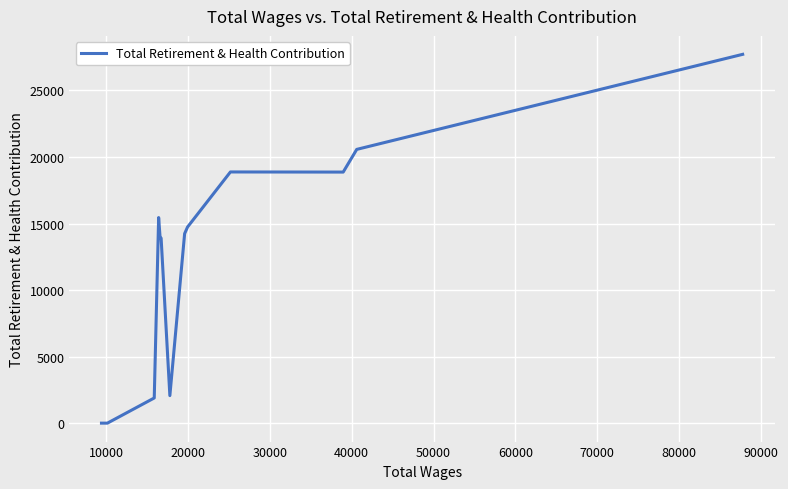

What is the greatest value displayed?

27711